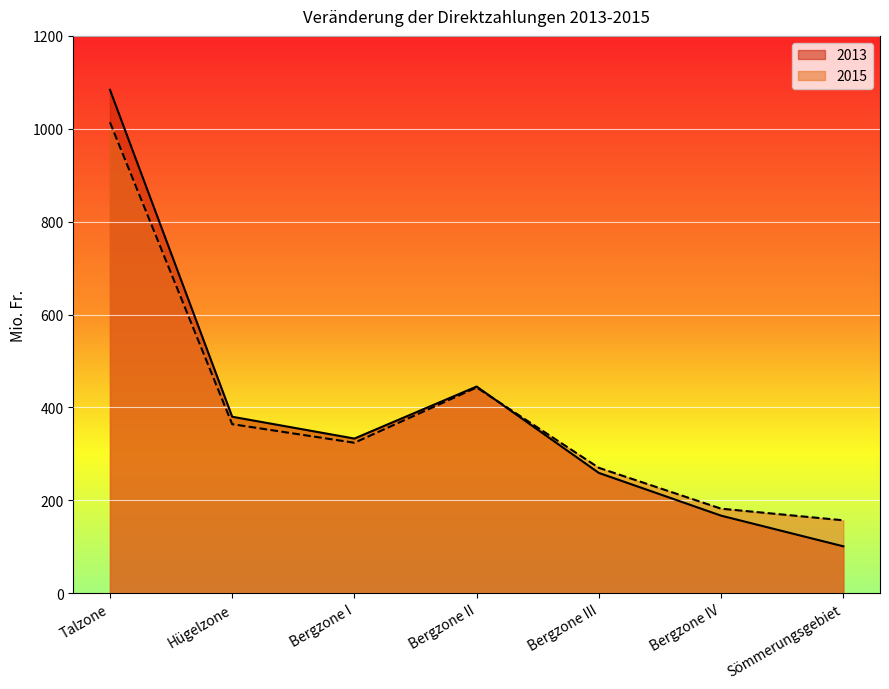

What position from the left is Bergzone II?

4